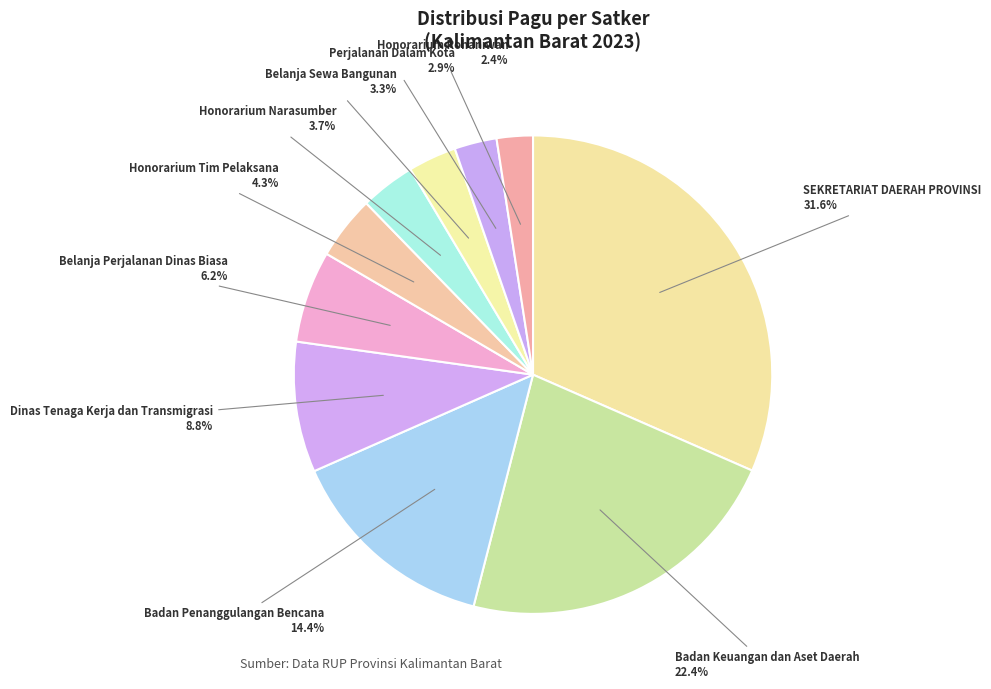

How many segments does this pie chart have?

10